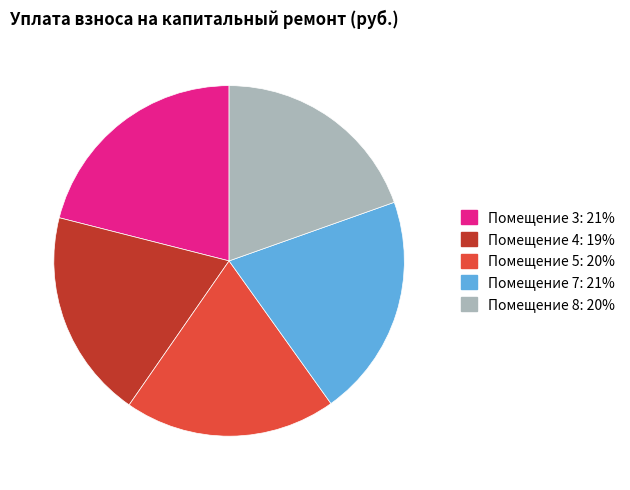

Is there any slice that represents more than half of the pie?

No